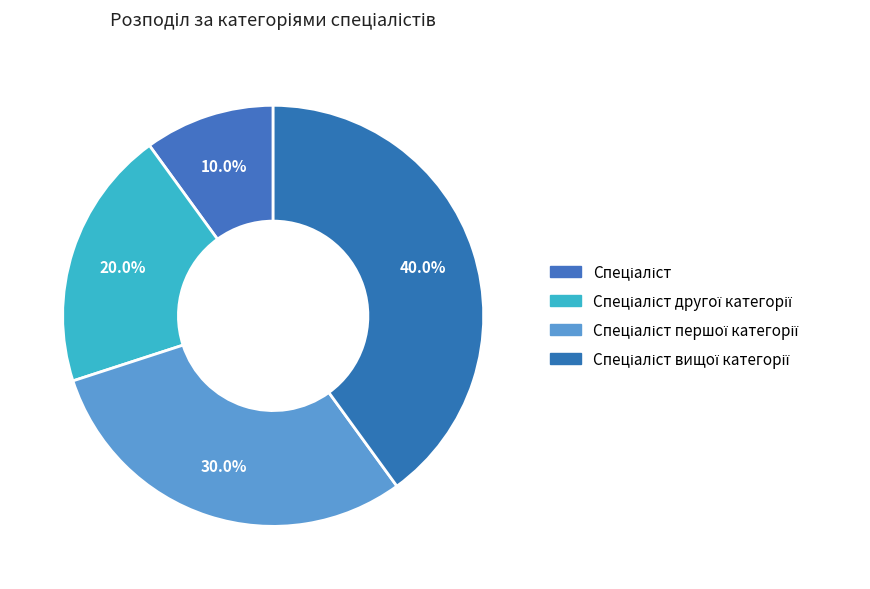

Rank the categories by value from lowest to highest.

Спеціаліст, Спеціаліст другої категорії, Спеціаліст першої категорії, Спеціаліст вищої категорії